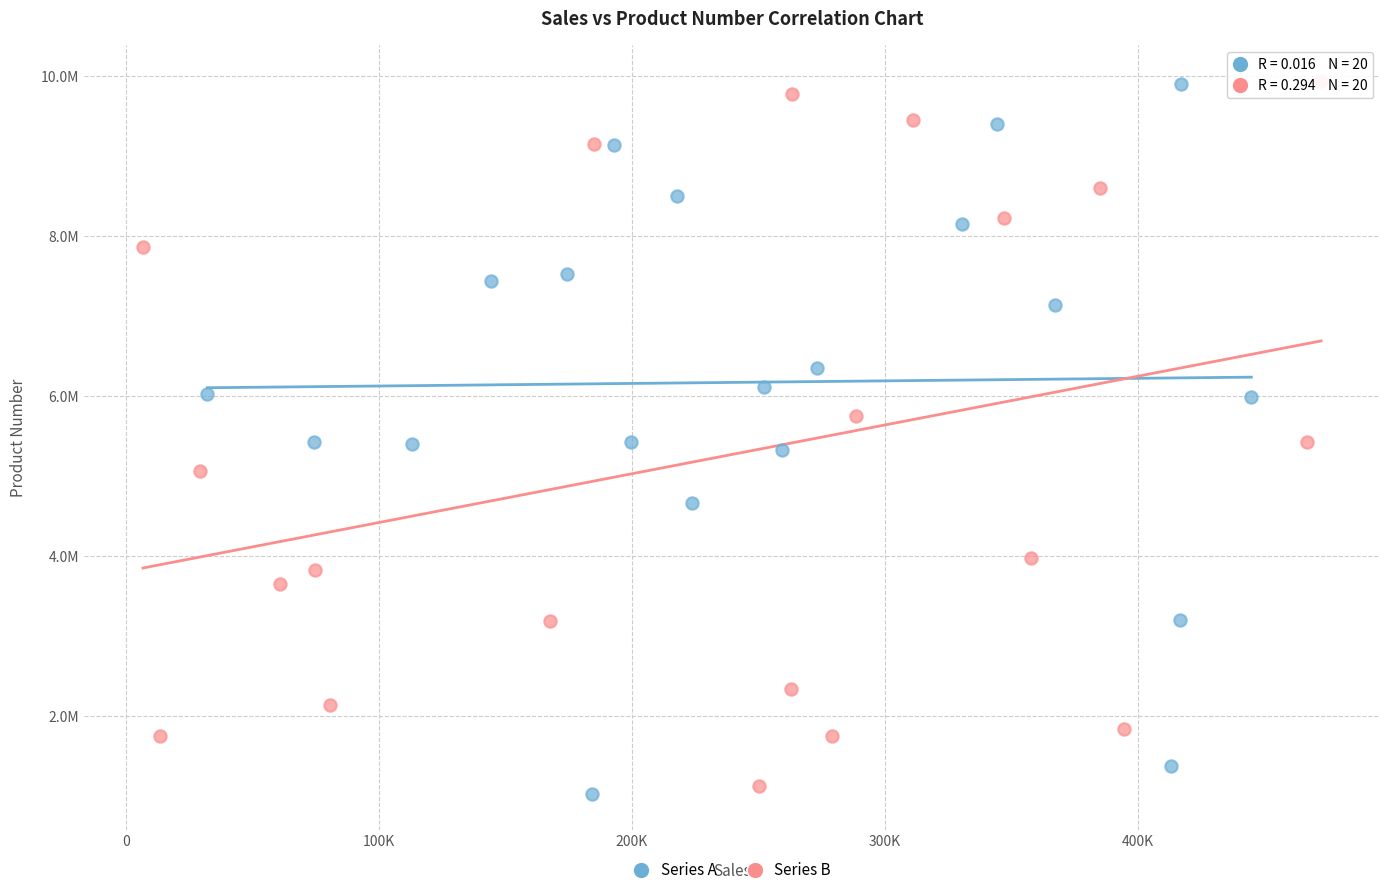

What are all the series names shown in the legend?

Series A, Series B